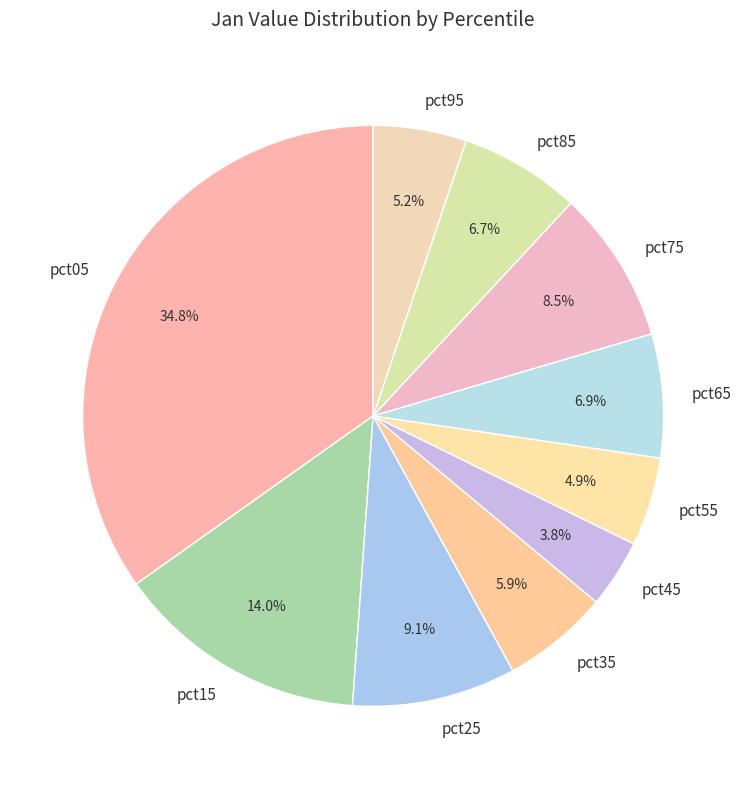

What portion of the pie excludes pct85?

93.3%